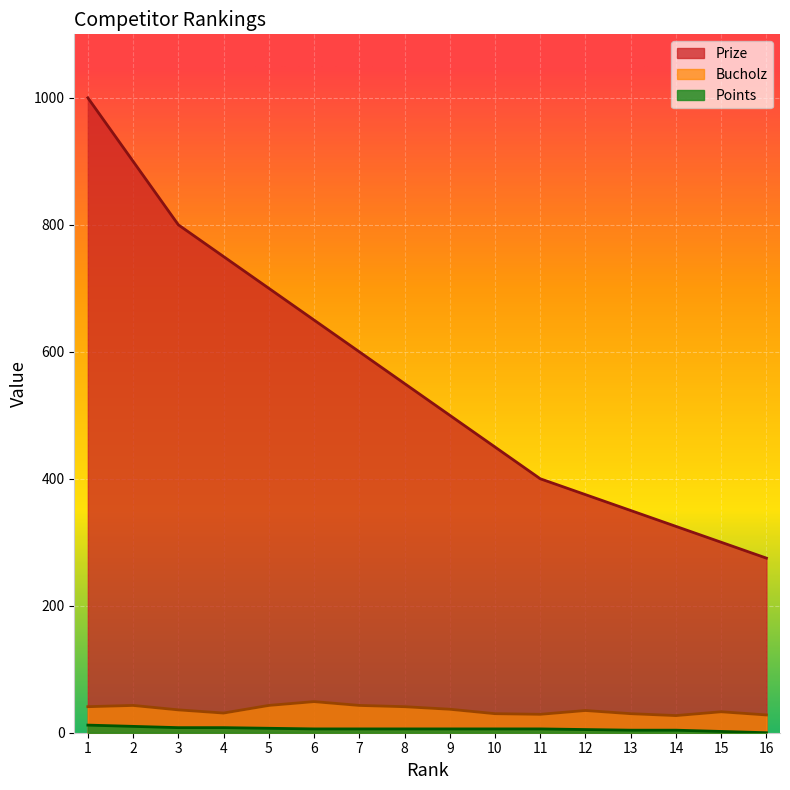

What is the value of the Points point at the 11th from the left?

6